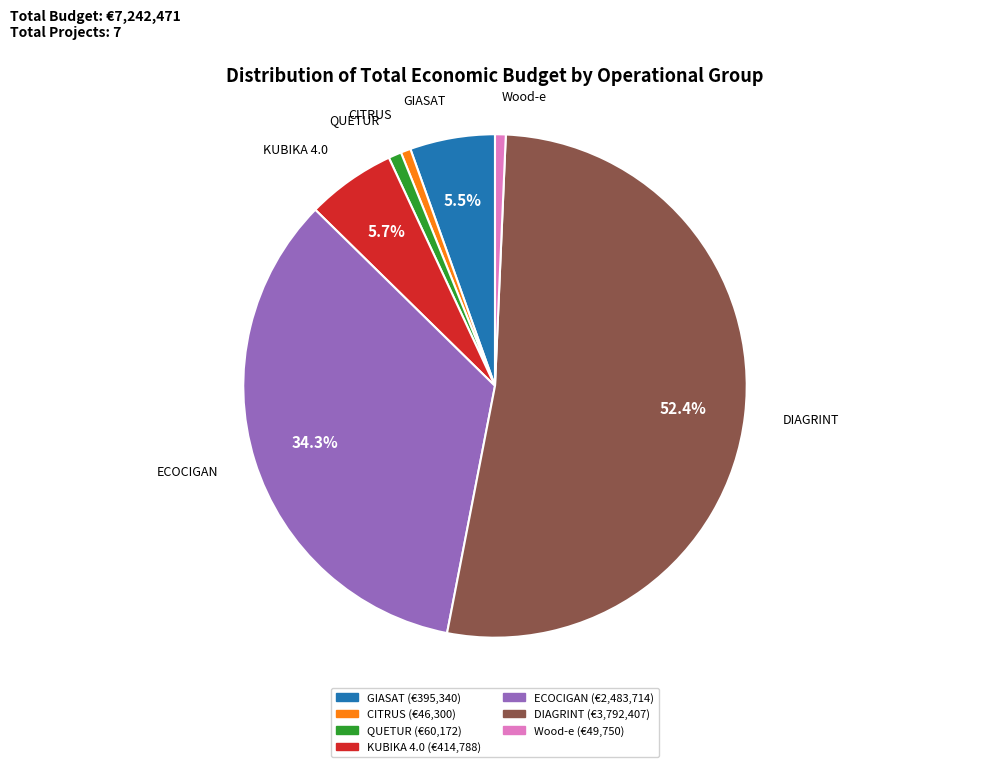

True or false: Wood-e accounts for 1% of the total.

True